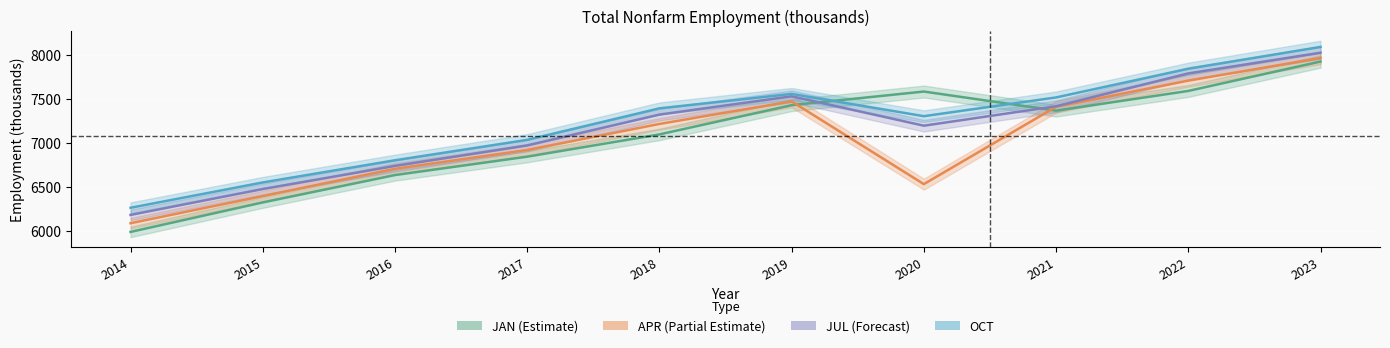

What is the smallest value displayed?

5985